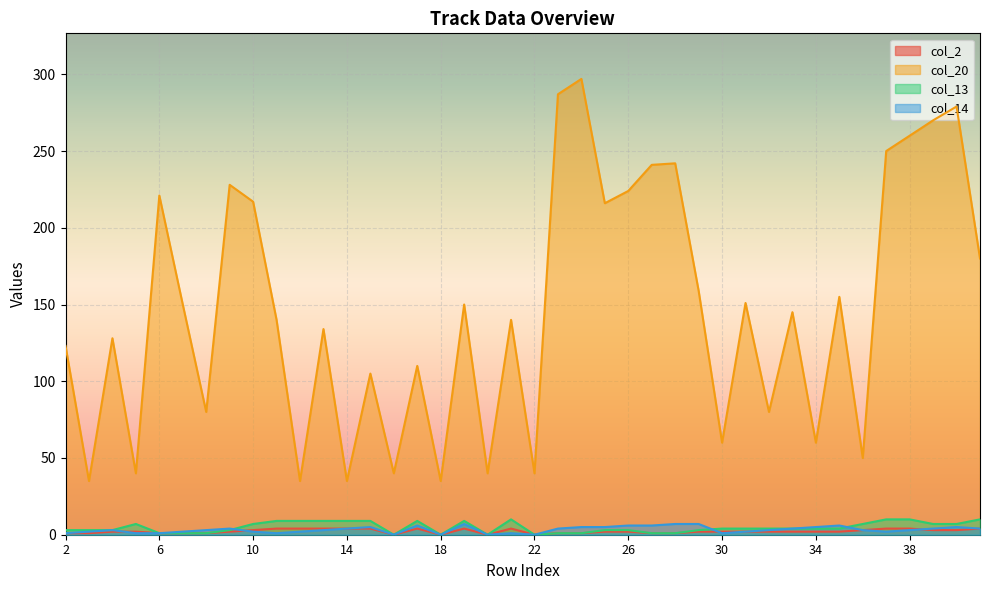

What is the difference between the col_2 values at 6 and 25?

1